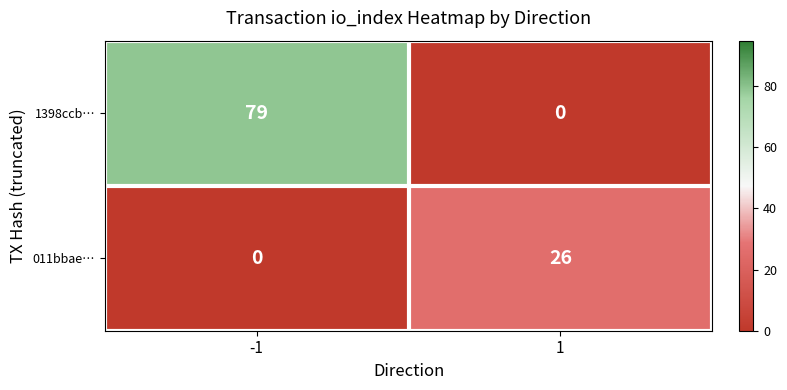

Rank the series at 1 from lowest to highest value.

1398ccb…, 011bbae…